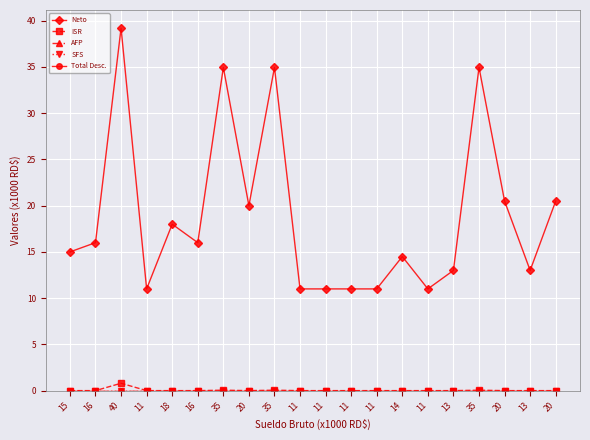

Is the value of Neto at 11 greater than the value of AFP at 11?

Yes